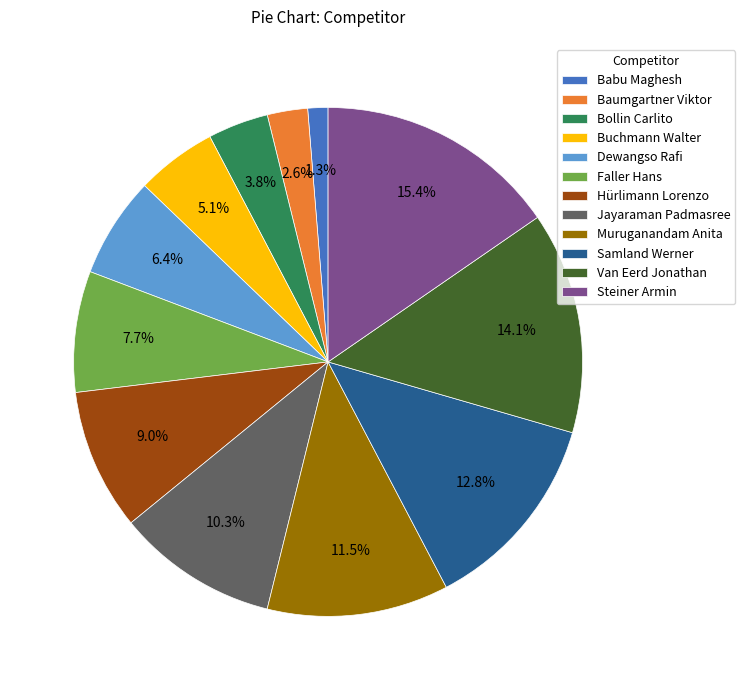

What percentage do Hürlimann Lorenzo and Bollin Carlito together represent?

12.8%